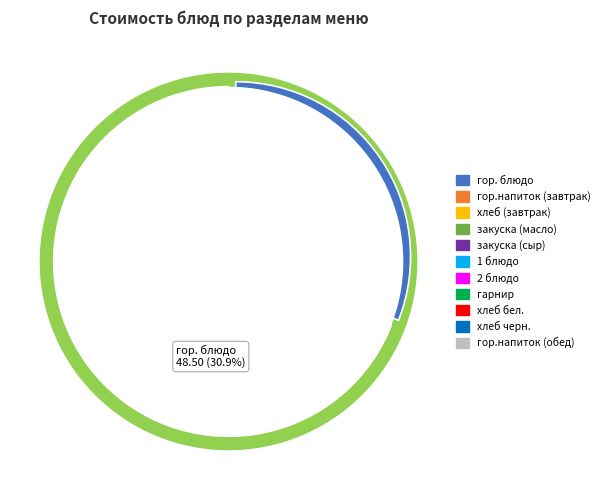

How many segments does this pie chart have?

11